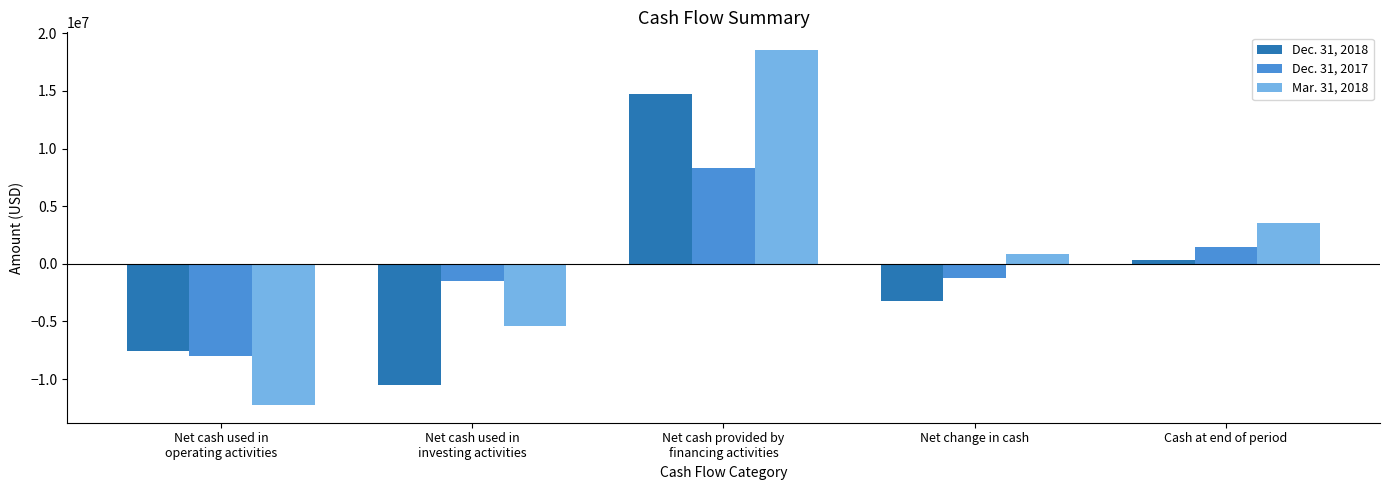

What is the spread (max minus min) of values at Net change in cash?

4142392